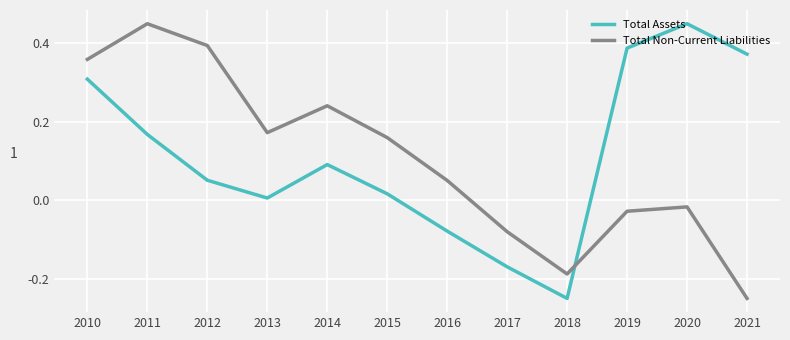

What is the difference between the highest and lowest values at 2020?

0.5